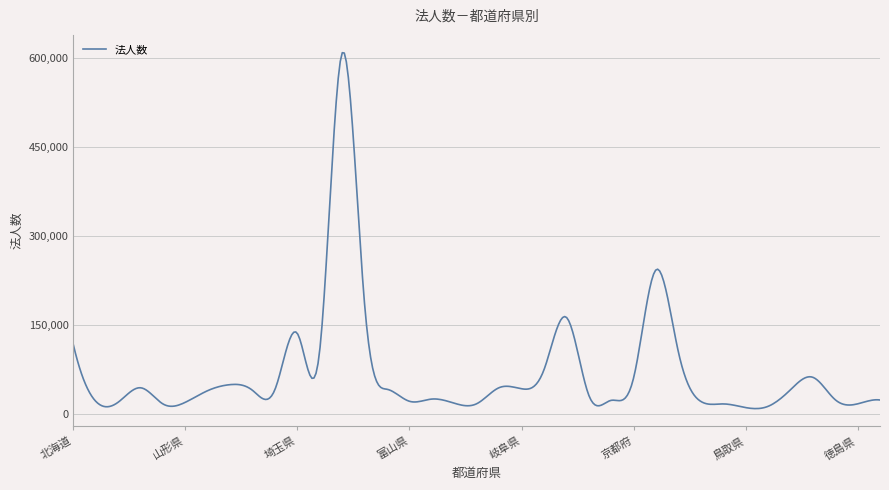

What is the greatest value displayed?

608187.0